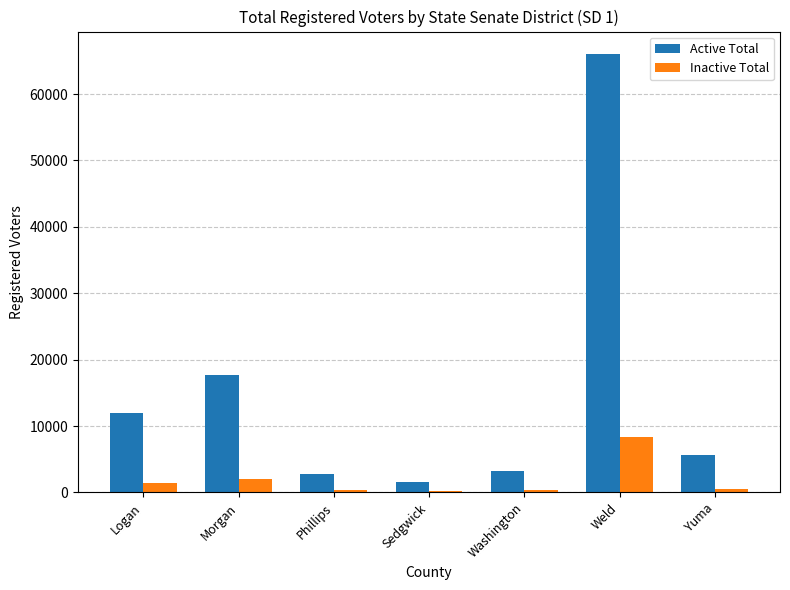

Which series has the widest spread of values?

Active Total